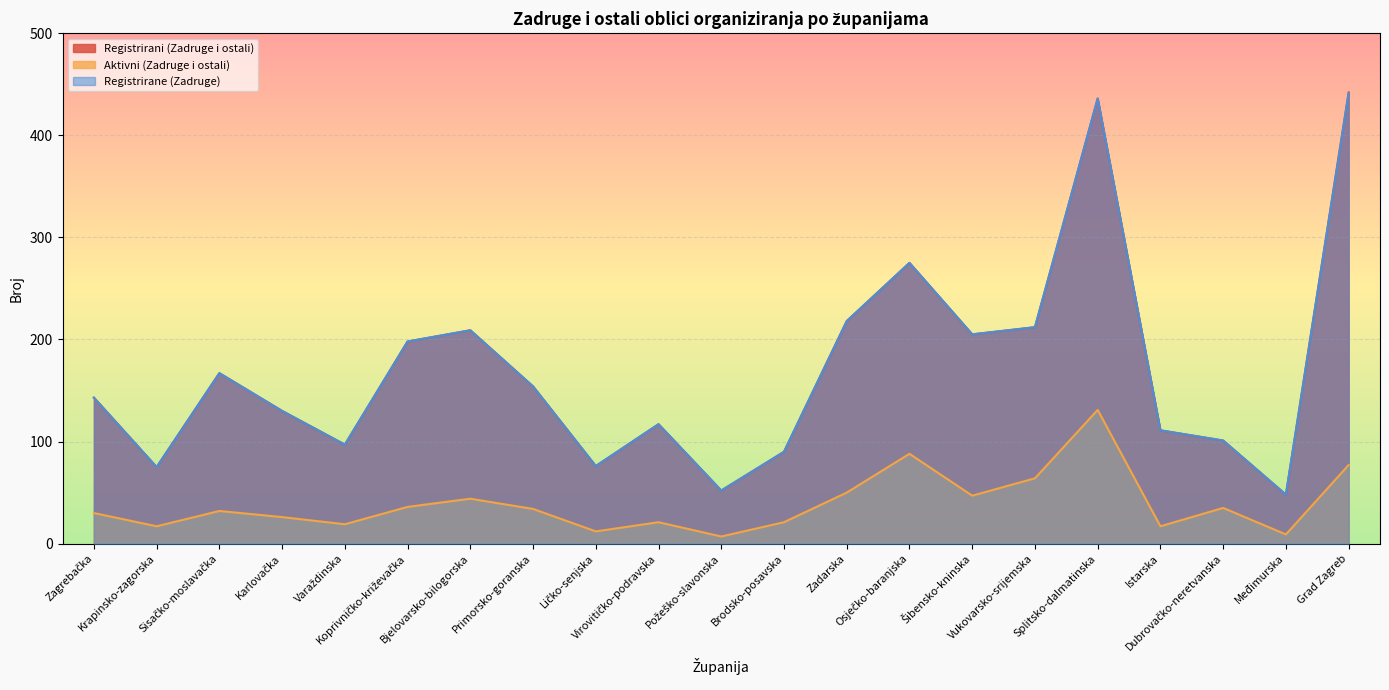

Reading left to right, transcribe all the data shown in this chart.

Registrirani (Zadruge i ostali): Zagrebačka=143	Krapinsko-zagorska=75	Sisačko-moslavačka=167	Karlovačka=130	Varaždinska=97	Koprivničko-križevačka=198	Bjelovarsko-bilogorska=209	Primorsko-goranska=154	Ličko-senjska=76	Virovitičko-podravska=117	Požeško-slavonska=52	Brodsko-posavska=90	Zadarska=218	Osječko-baranjska=275	Šibensko-kninska=205	Vukovarsko-srijemska=212	Splitsko-dalmatinska=436	Istarska=111	Dubrovačko-neretvanska=101	Međimurska=48	Grad Zagreb=442
Aktivni (Zadruge i ostali): Zagrebačka=30	Krapinsko-zagorska=17	Sisačko-moslavačka=32	Karlovačka=26	Varaždinska=19	Koprivničko-križevačka=36	Bjelovarsko-bilogorska=44	Primorsko-goranska=34	Ličko-senjska=12	Virovitičko-podravska=21	Požeško-slavonska=7	Brodsko-posavska=21	Zadarska=50	Osječko-baranjska=88	Šibensko-kninska=47	Vukovarsko-srijemska=64	Splitsko-dalmatinska=131	Istarska=17	Dubrovačko-neretvanska=35	Međimurska=9	Grad Zagreb=77
Registrirane (Zadruge): Zagrebačka=143	Krapinsko-zagorska=75	Sisačko-moslavačka=167	Karlovačka=130	Varaždinska=97	Koprivničko-križevačka=198	Bjelovarsko-bilogorska=209	Primorsko-goranska=154	Ličko-senjska=76	Virovitičko-podravska=117	Požeško-slavonska=52	Brodsko-posavska=90	Zadarska=218	Osječko-baranjska=275	Šibensko-kninska=205	Vukovarsko-srijemska=212	Splitsko-dalmatinska=436	Istarska=111	Dubrovačko-neretvanska=101	Međimurska=48	Grad Zagreb=441